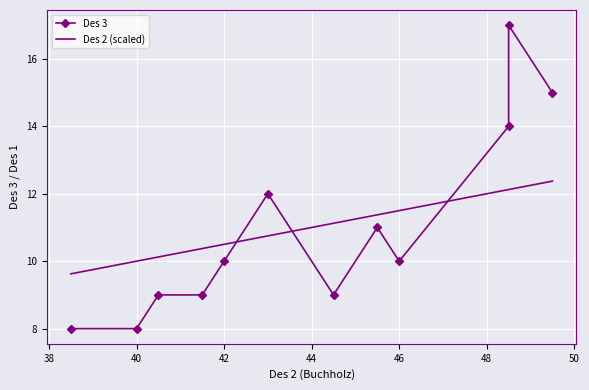

The value of Des 2 (scaled) at 40 is 15.1. True or false?

False